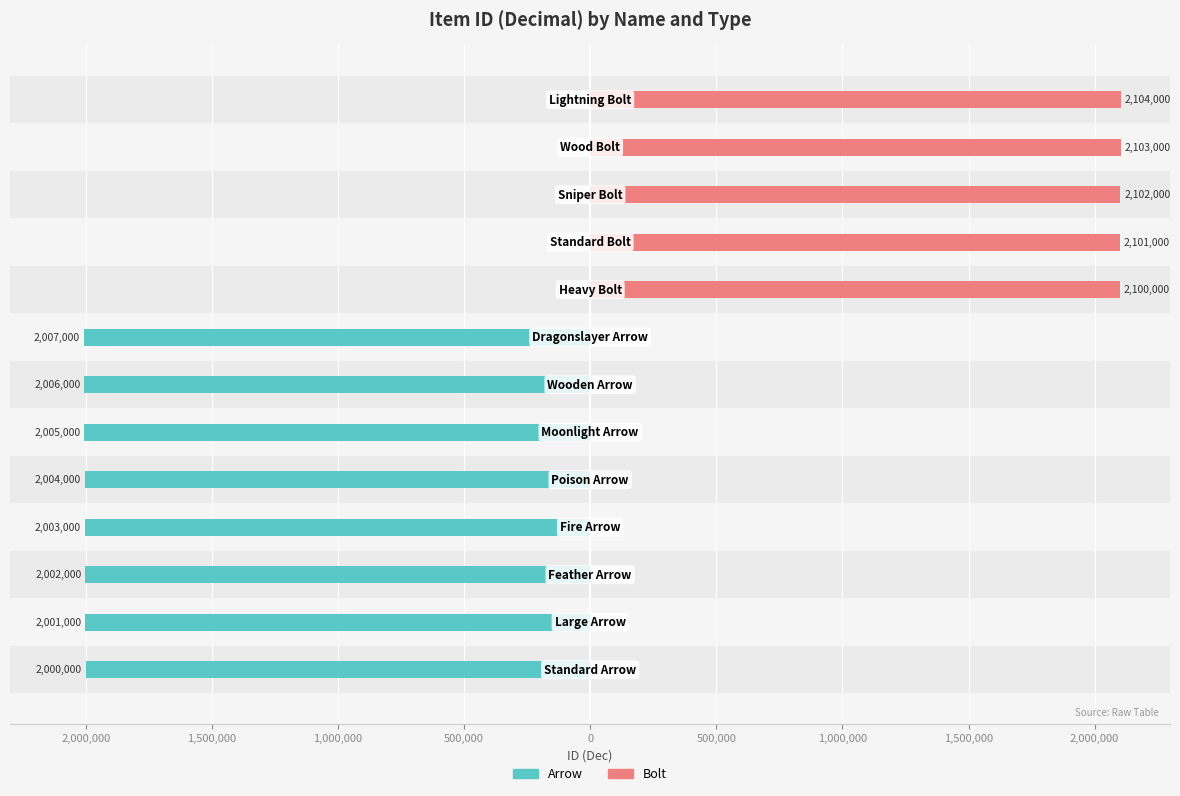

Is it true that Bolt equals 0 at 1,500,000?

True